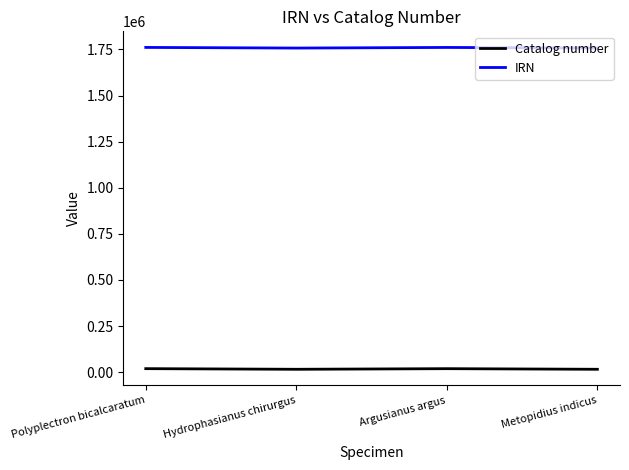

What position from the left is Polyplectron bicalcaratum?

1